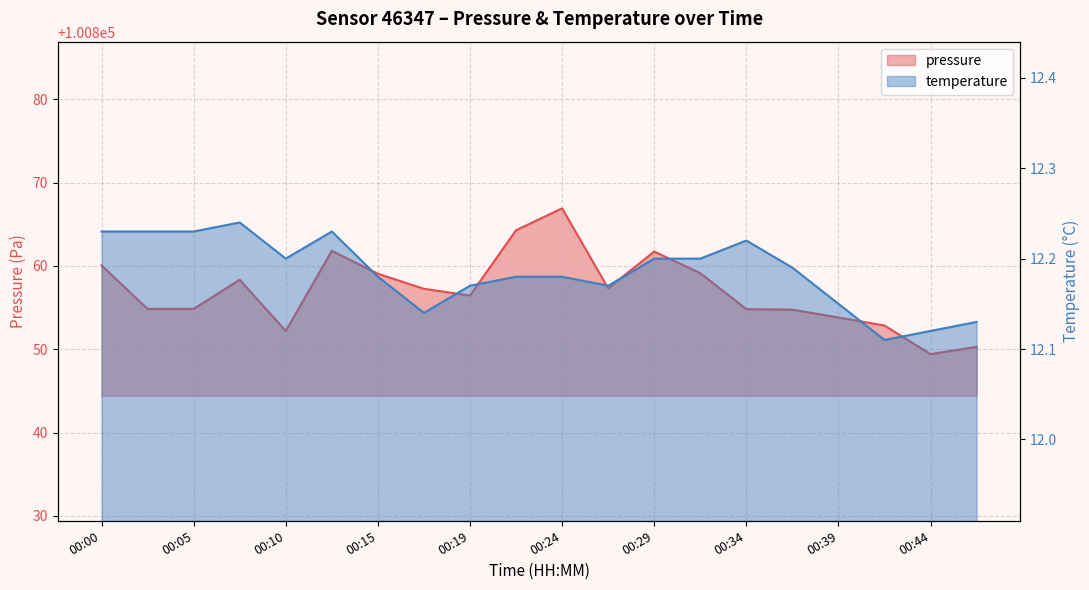

Which series has the largest total across all categories?

pressure